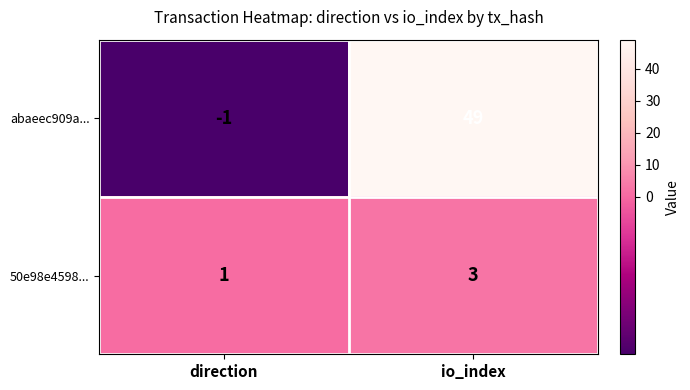

Reading left to right, list all the values displayed in this chart.

abaeec909a...: -1	49
50e98e4598...: 1	3